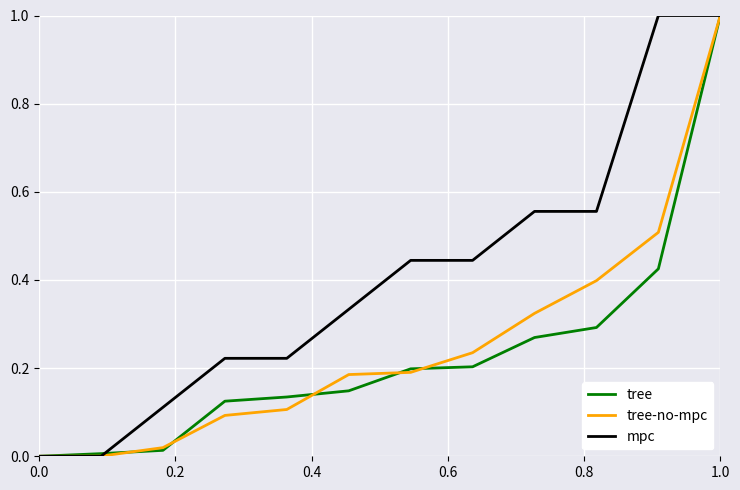

What is the greatest value displayed?

1.0